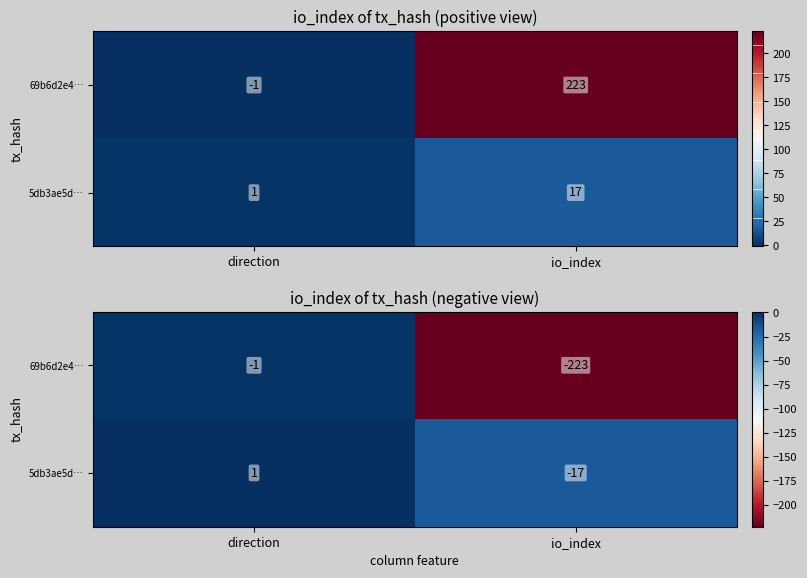

How many values in 5db3ae5d… are below zero?

1